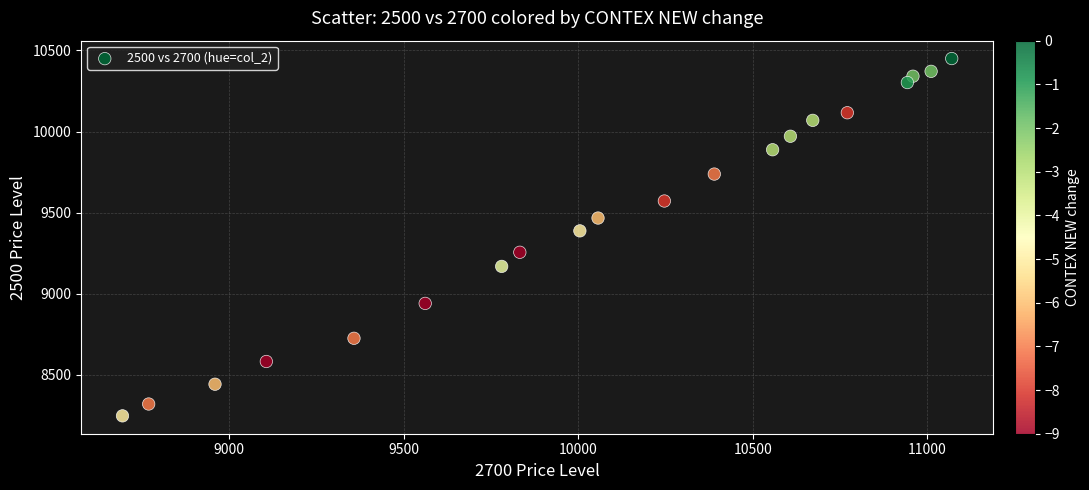

What Y value in the scatter plot is closest to 9349?

9388